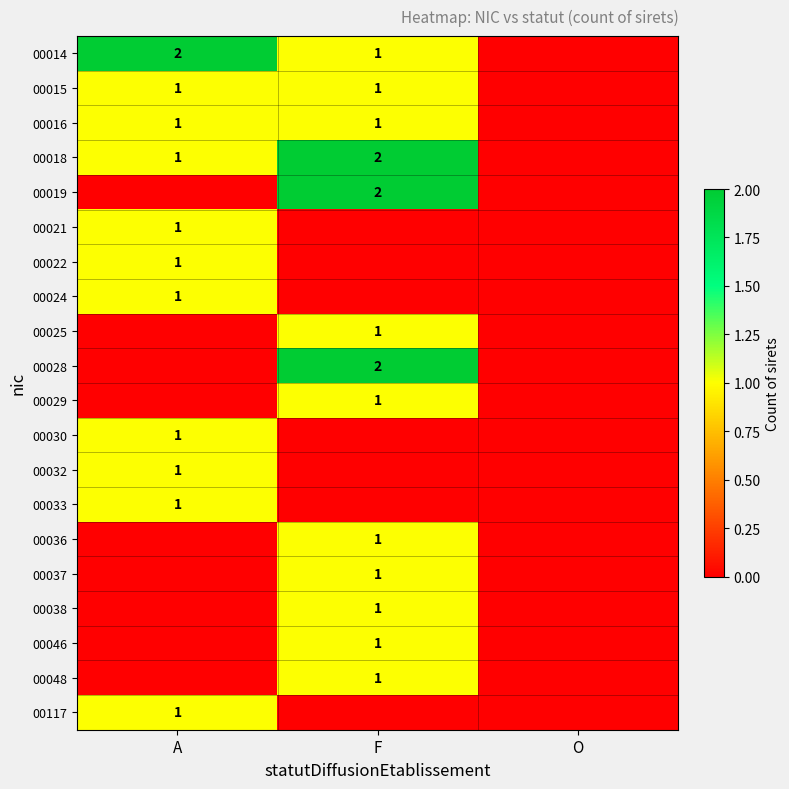

The value of 00033 at A is 0. True or false?

False